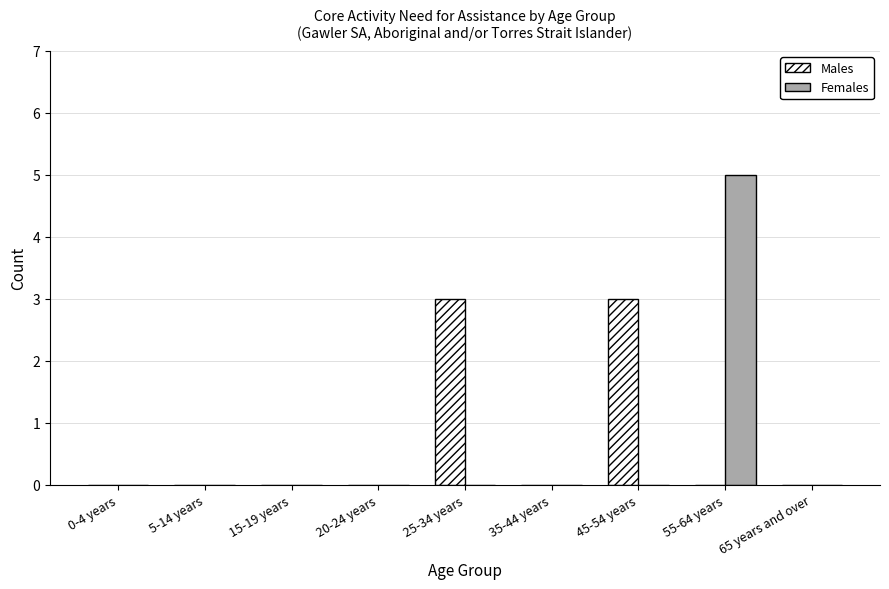

At which category is the sum across all series the highest?

55-64 years